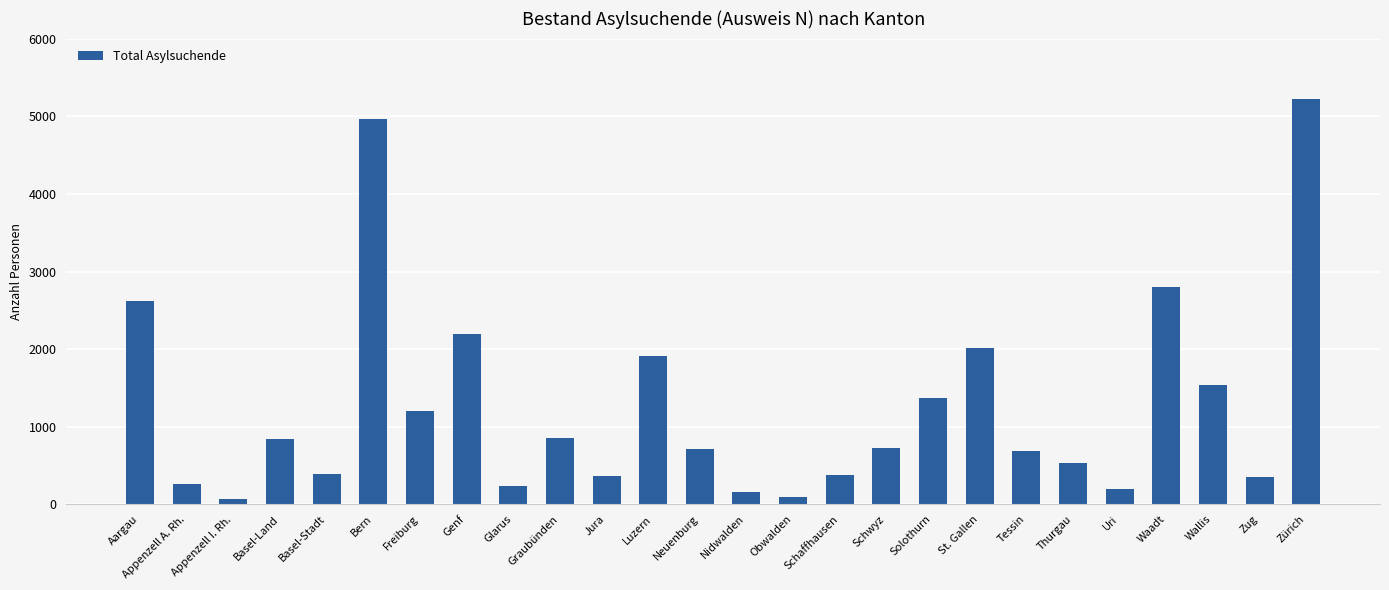

Where does the data first go above 721?

Aargau